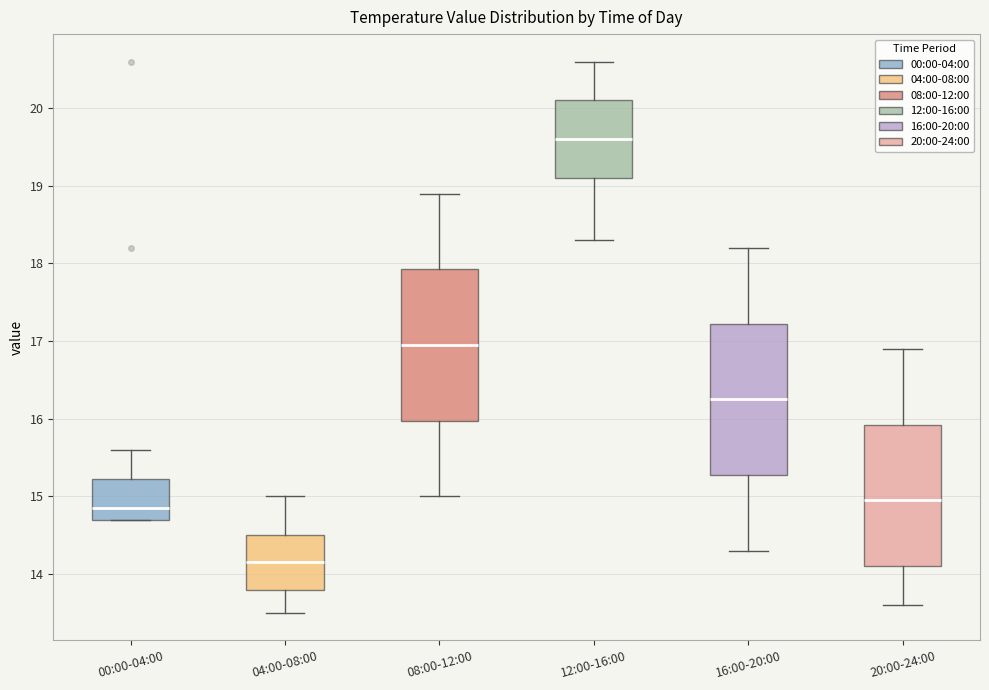

Reading left to right, transcribe this box plot: for each box, give where its median line is, the range the box spans, and where its two whiskers end, as read against the y-axis. The values are not printed on the chart, so give them approximately, as read against the axis.

00:00-04:00: median 14.9, box 14.7 to 15.2, whiskers 14.7 to 15.6
04:00-08:00: median 14.2, box 13.8 to 14.5, whiskers 13.5 to 15.0
08:00-12:00: median 17.0, box 16.0 to 17.9, whiskers 15.0 to 18.9
12:00-16:00: median 19.6, box 19.1 to 20.1, whiskers 18.3 to 20.6
16:00-20:00: median 16.3, box 15.3 to 17.2, whiskers 14.3 to 18.2
20:00-24:00: median 15.0, box 14.1 to 15.9, whiskers 13.6 to 16.9